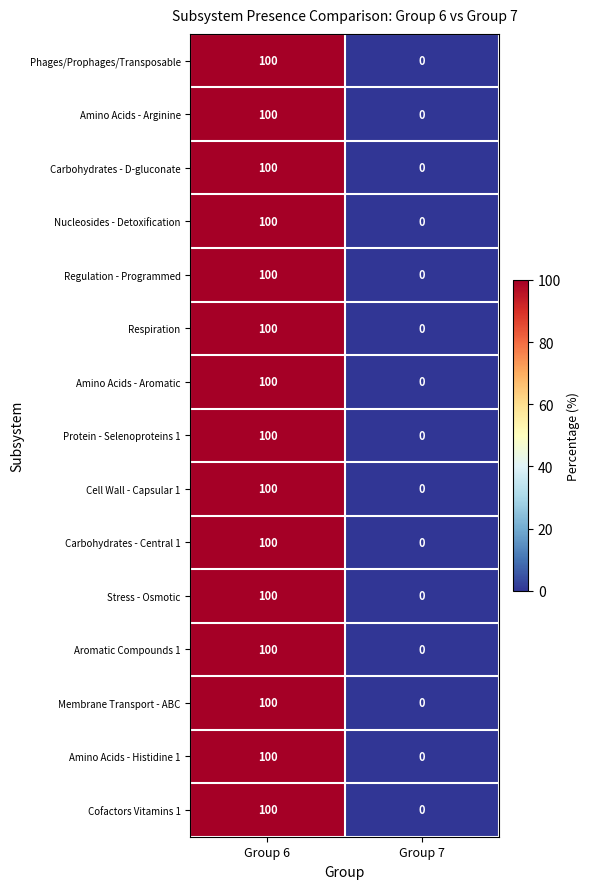

Reading left to right, extract all data points from this chart.

Phages/Prophages/Transposable: Group 6=100	Group 7=0
Amino Acids - Arginine: Group 6=100	Group 7=0
Carbohydrates - D-gluconate: Group 6=100	Group 7=0
Nucleosides - Detoxification: Group 6=100	Group 7=0
Regulation - Programmed: Group 6=100	Group 7=0
Respiration: Group 6=100	Group 7=0
Amino Acids - Aromatic: Group 6=100	Group 7=0
Protein - Selenoproteins 1: Group 6=100	Group 7=0
Cell Wall - Capsular 1: Group 6=100	Group 7=0
Carbohydrates - Central 1: Group 6=100	Group 7=0
Stress - Osmotic: Group 6=100	Group 7=0
Aromatic Compounds 1: Group 6=100	Group 7=0
Membrane Transport - ABC: Group 6=100	Group 7=0
Amino Acids - Histidine 1: Group 6=100	Group 7=0
Cofactors Vitamins 1: Group 6=100	Group 7=0